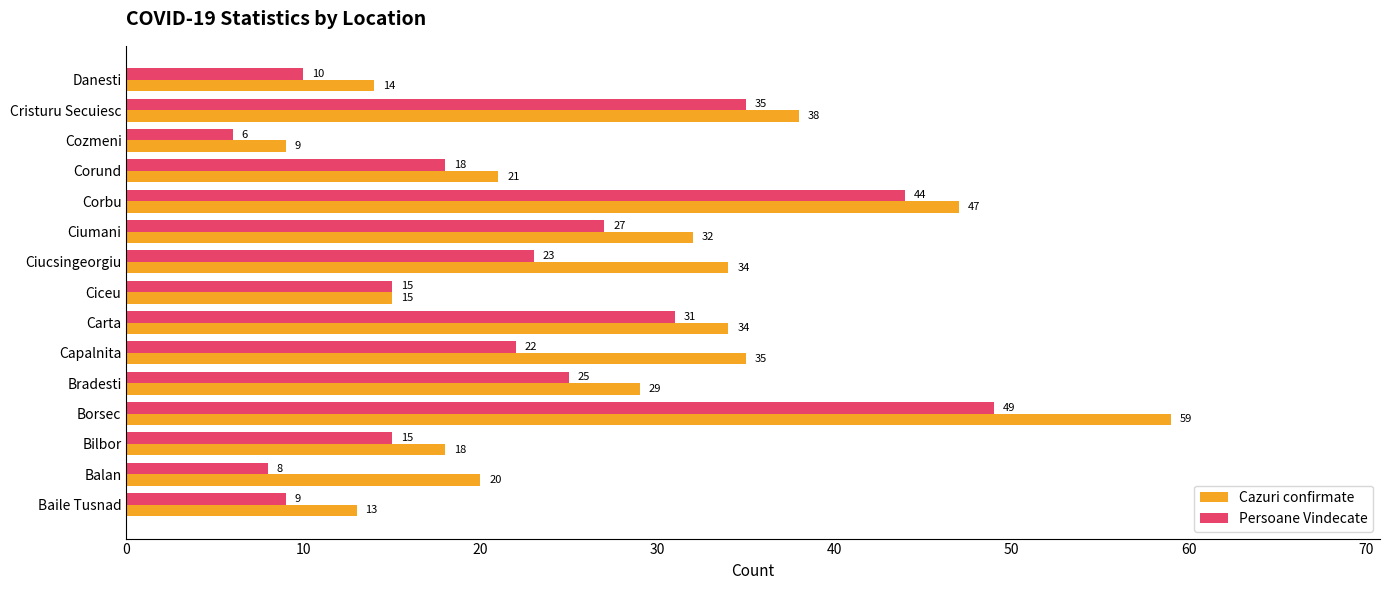

Rank the series by their maximum value, from highest to lowest.

Cazuri confirmate, Persoane Vindecate